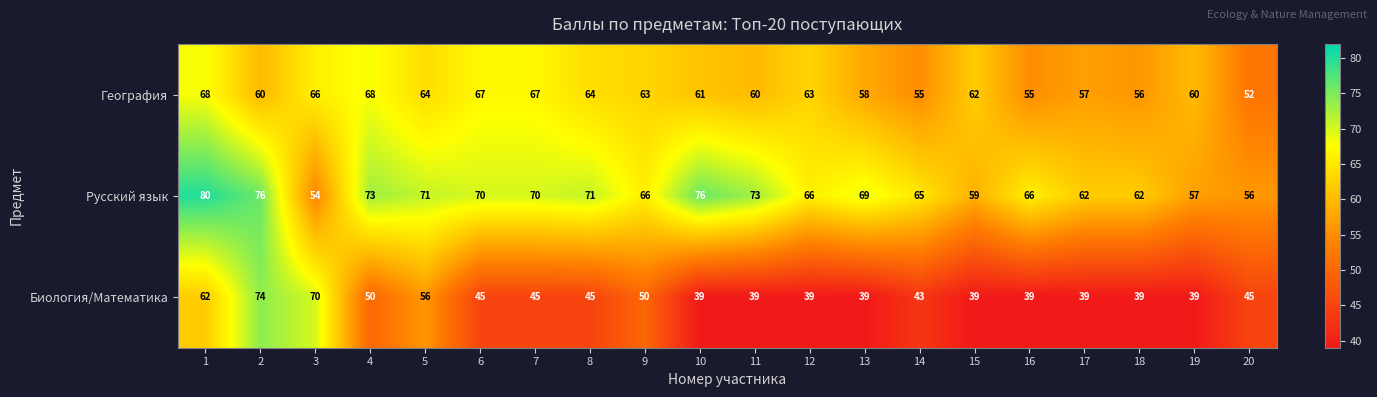

What is the total value across all series at 10?

176